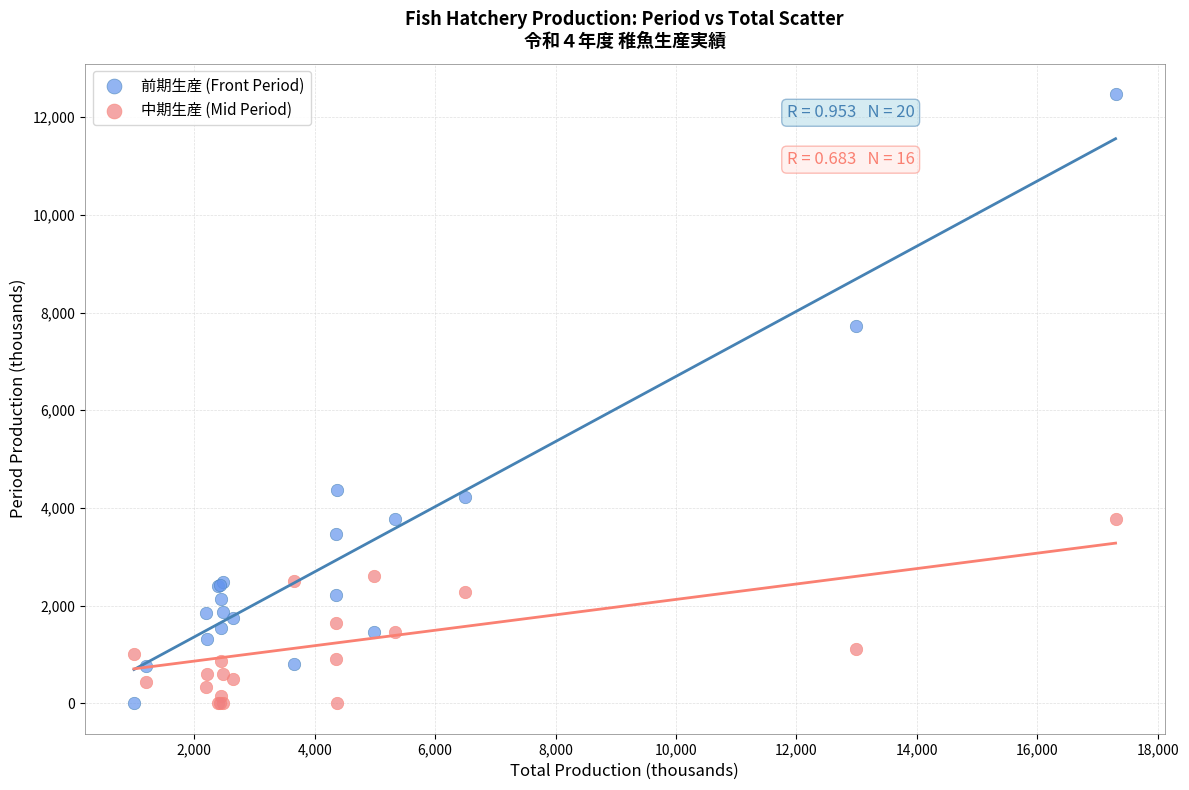

What are all the series names shown in the legend?

前期生産 (Front Period), 中期生産 (Mid Period)